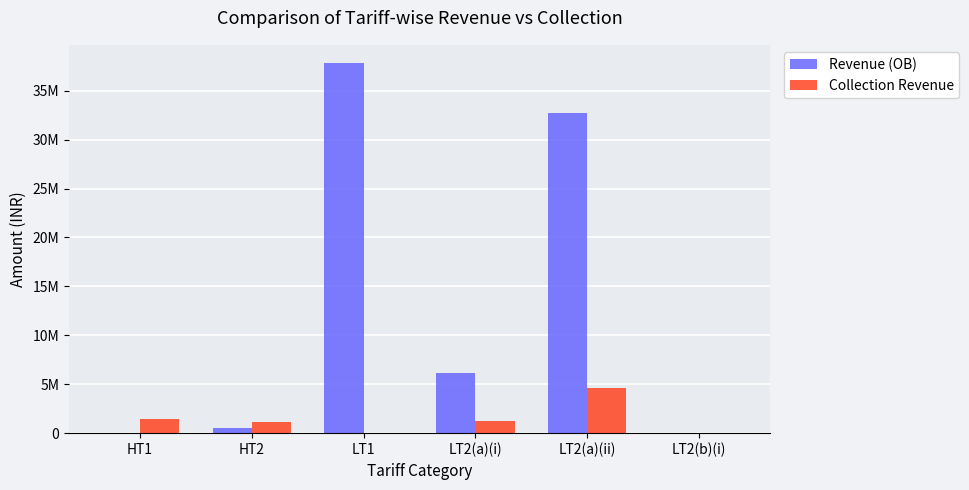

Where does the Collection Revenue series first go above 1274309?

HT1